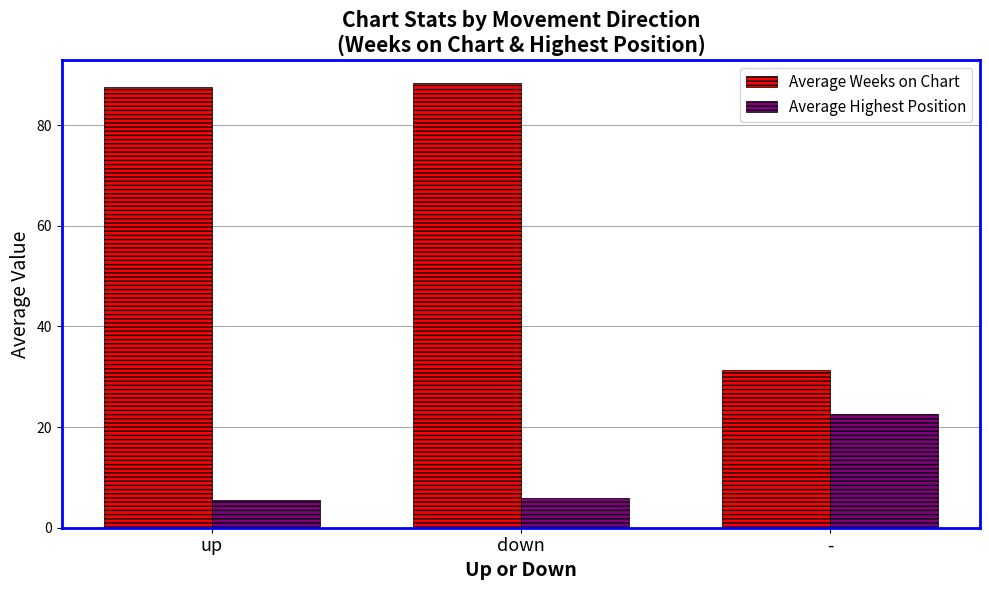

Reading left to right, what are all the values shown in this chart?

Average Weeks on Chart: up=87.6	down=88.5	-=31.4
Average Highest Position: up=5.6	down=6.0	-=22.6